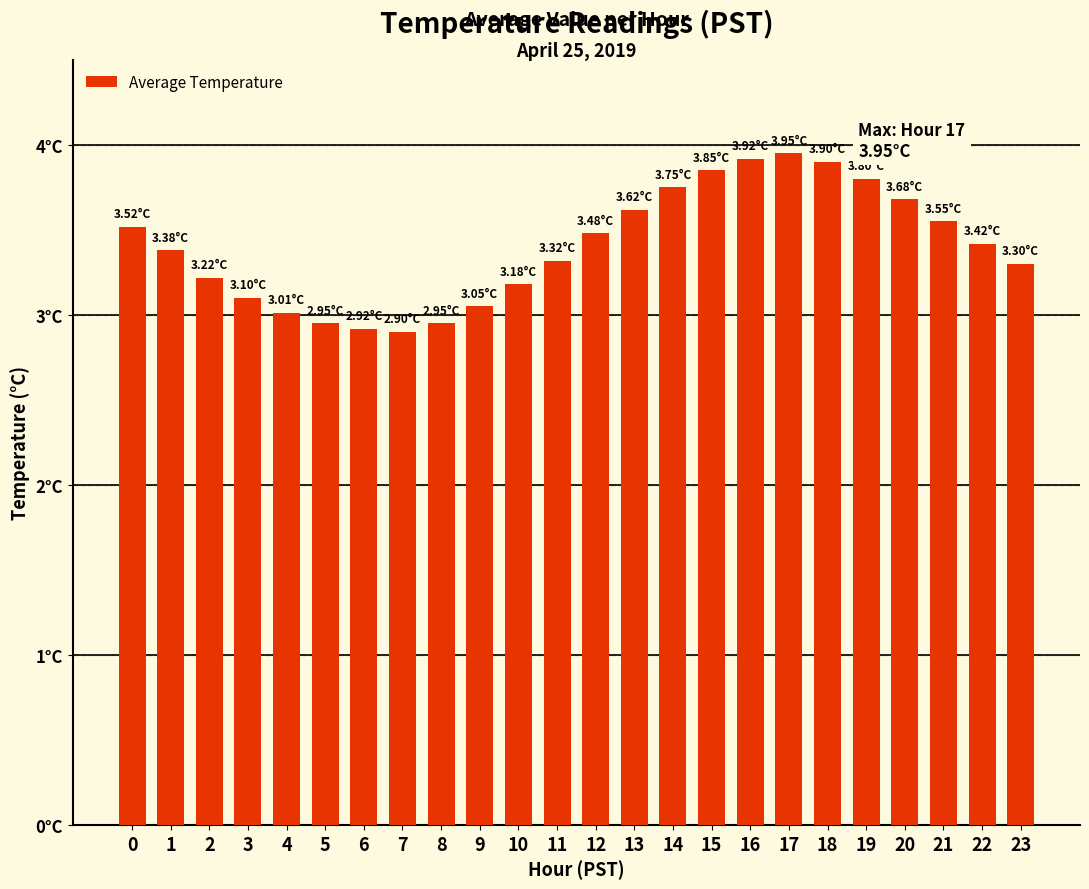

Approximately how many times larger is the value at 19 compared to 7?

1.3